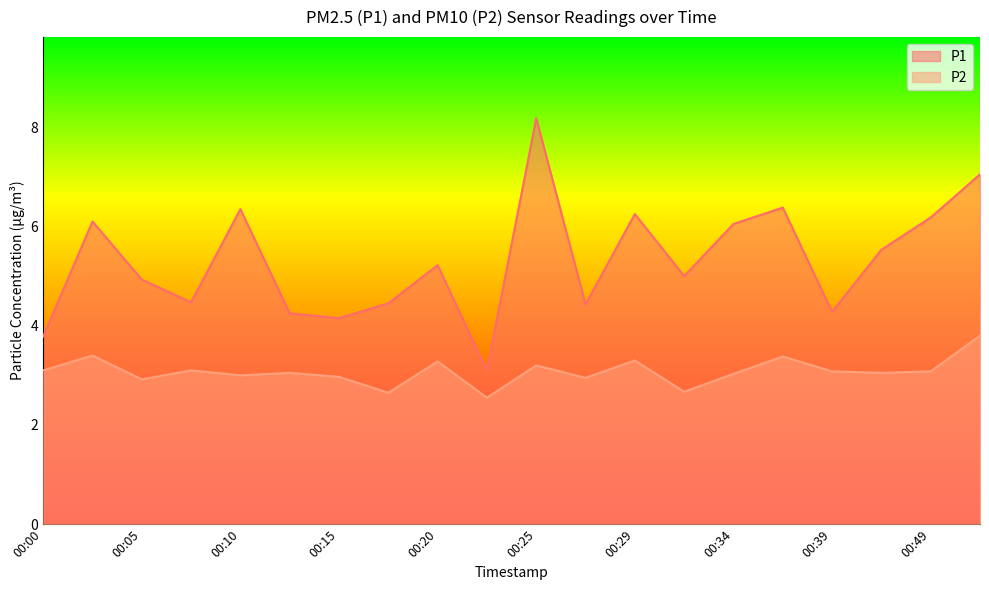

At which label does P1 reach its minimum?

00:22